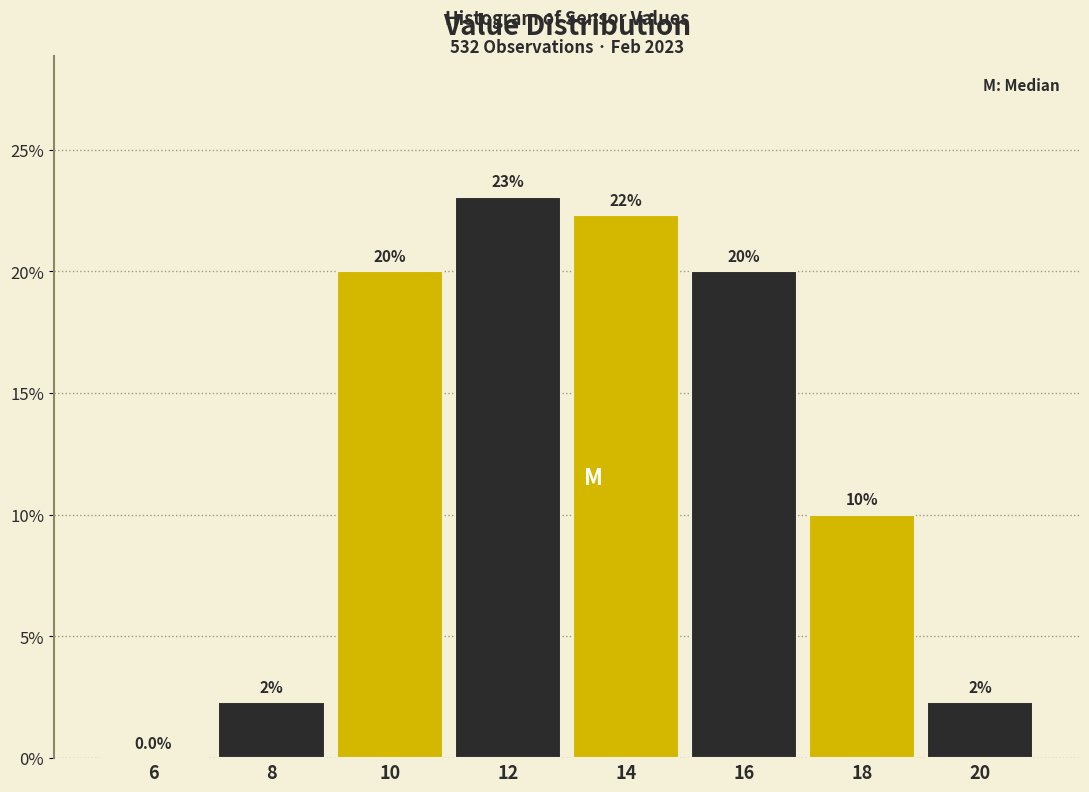

Over which range of the x-axis is the bar tallest?

11 to 13